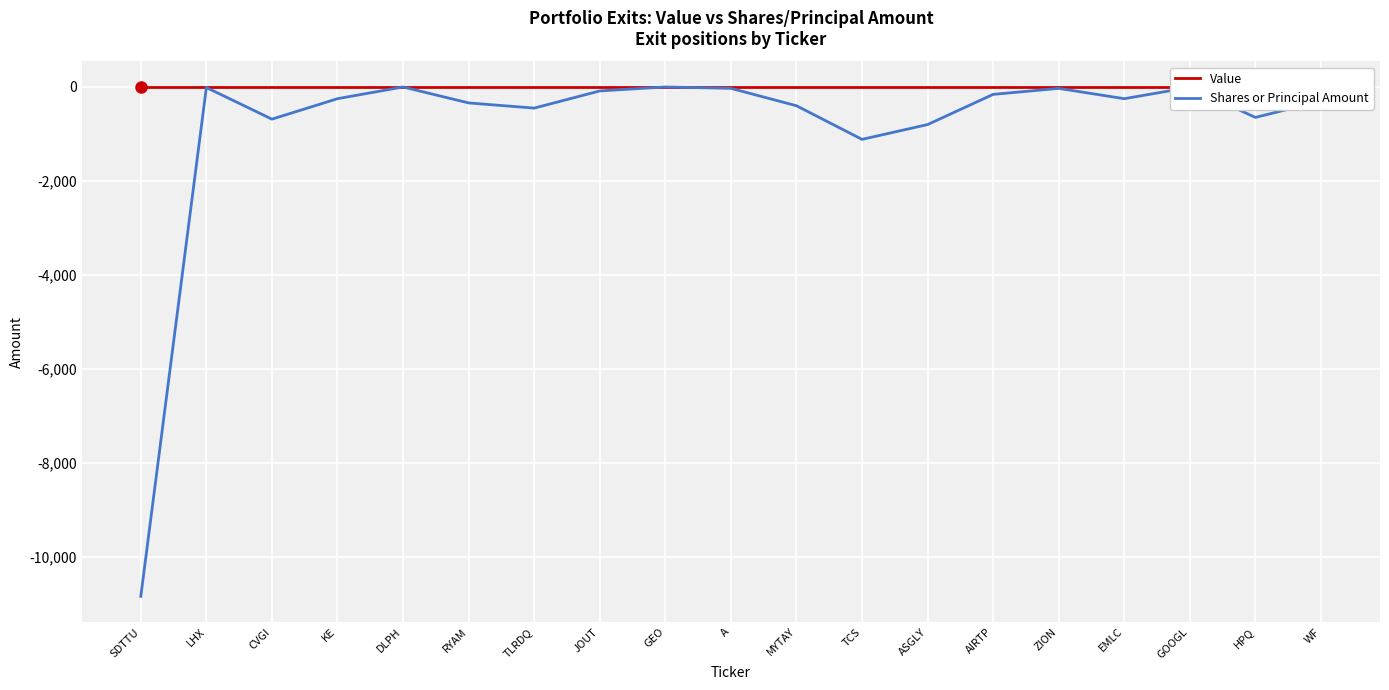

Rank the series at SDTTU from highest to lowest value.

Value, Shares or Principal Amount